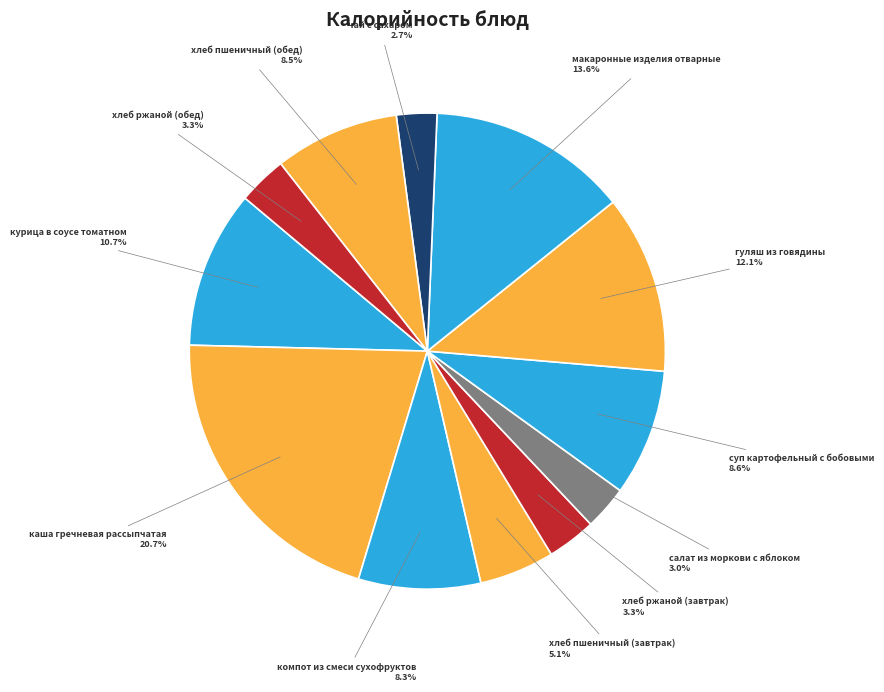

Which has a higher value, курица в соусе томатном or гуляш из говядины?

гуляш из говядины